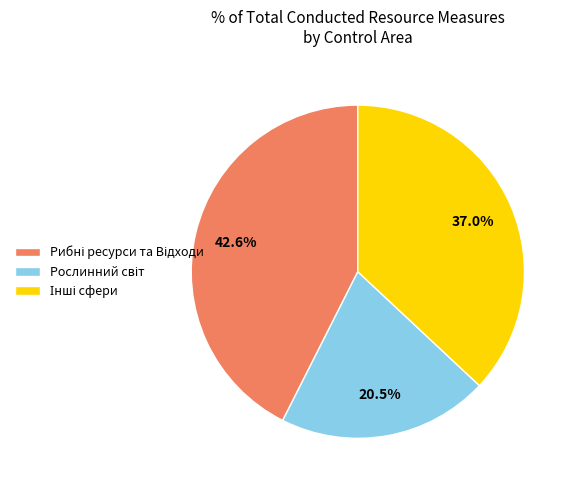

Is there a majority slice in this chart?

No